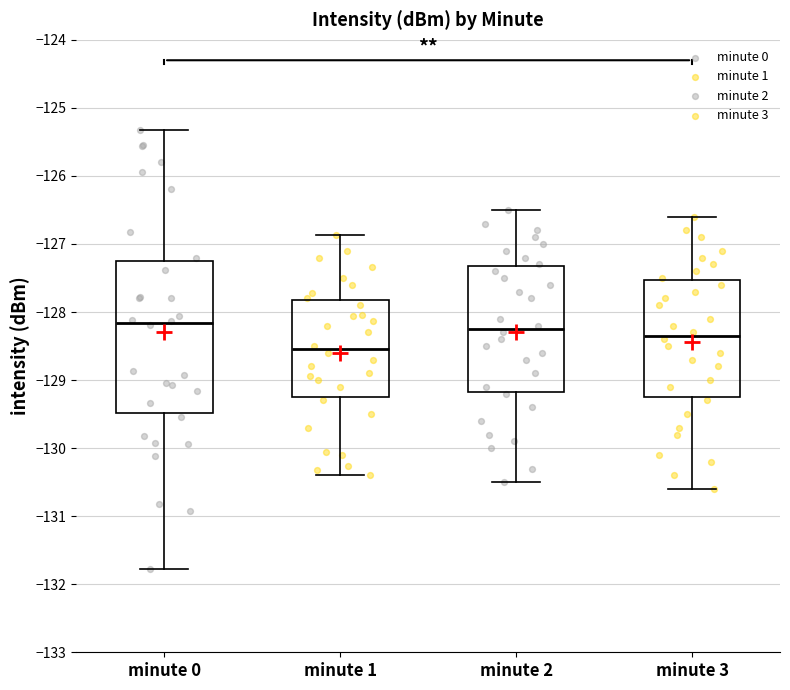

Which box is the tallest, from its lower edge to its upper edge?

minute 0